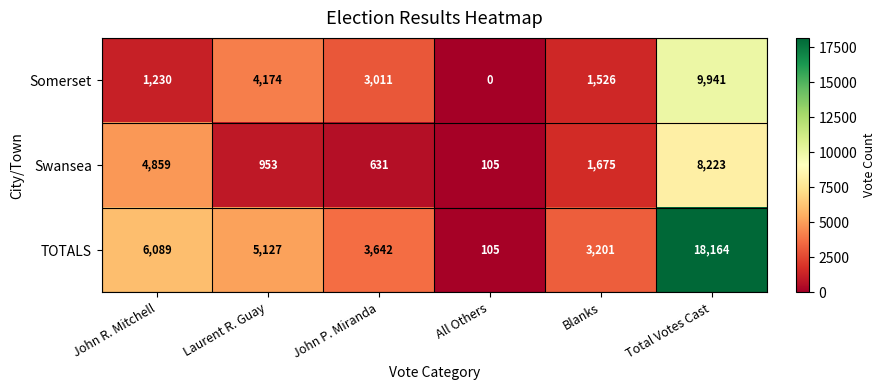

Count the number of categories in the chart.

6